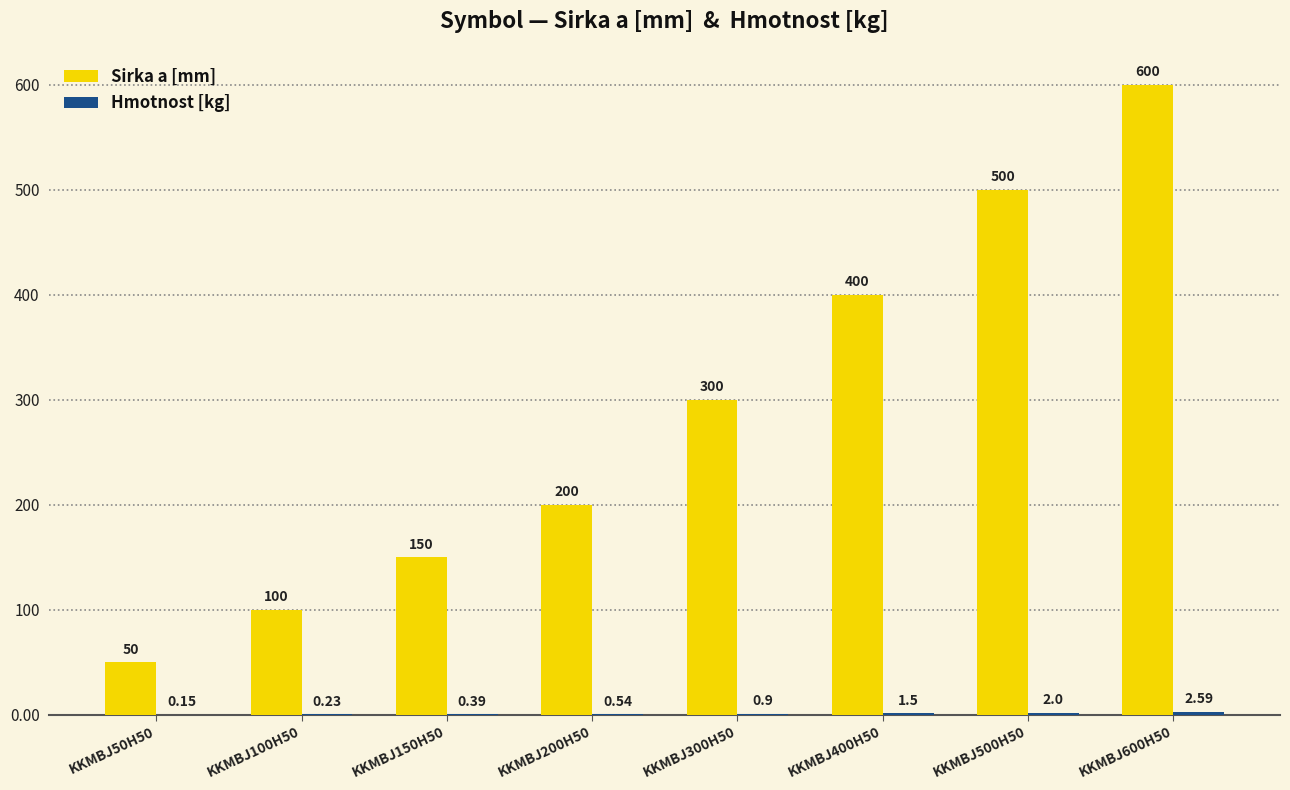

The Sirka a [mm] series shows 50.0 at KKMBJ50H50. True or false?

True